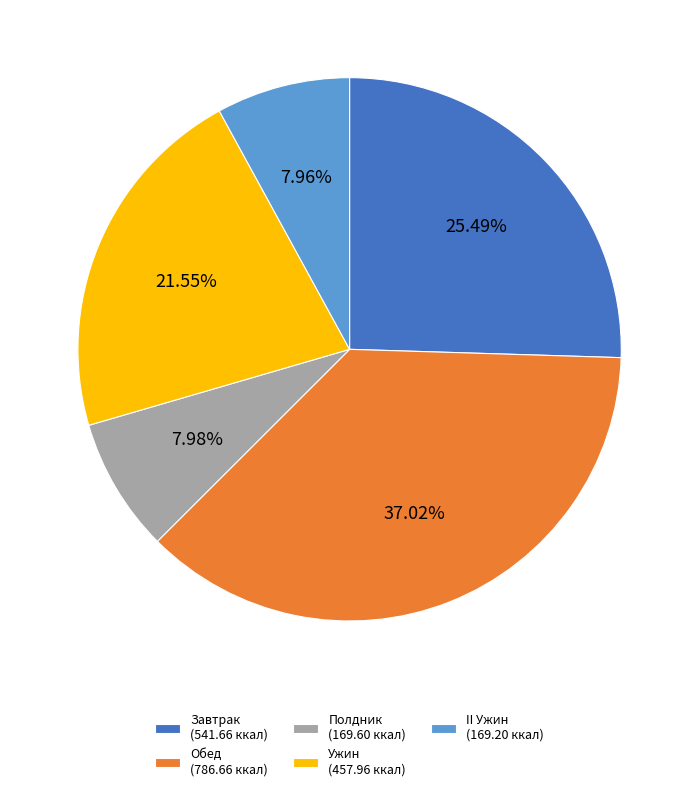

Approximately how many times larger is the value at Завтрак (541.66 ккал) compared to II Ужин (169.20 ккал)?

3.2